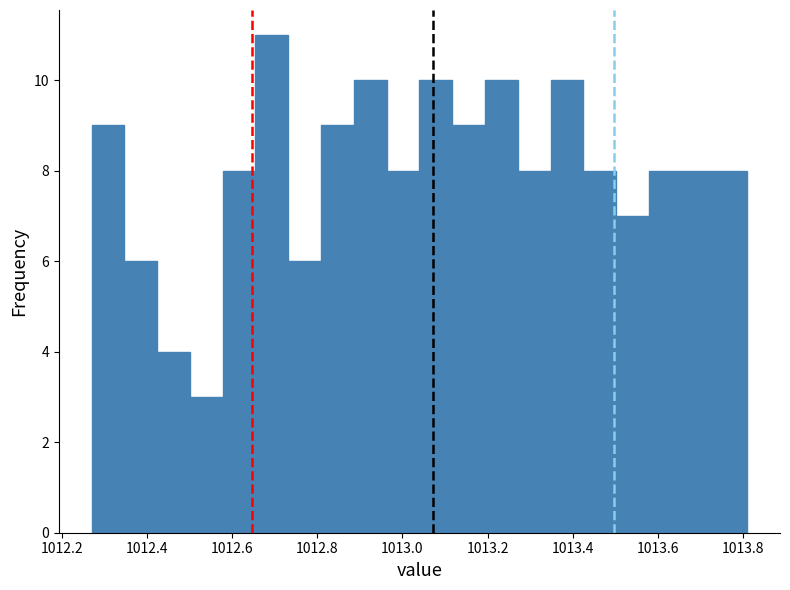

Around what value on the x-axis is the tallest bar? Give the approximate position of its centre, as read against the axis.

1012.70